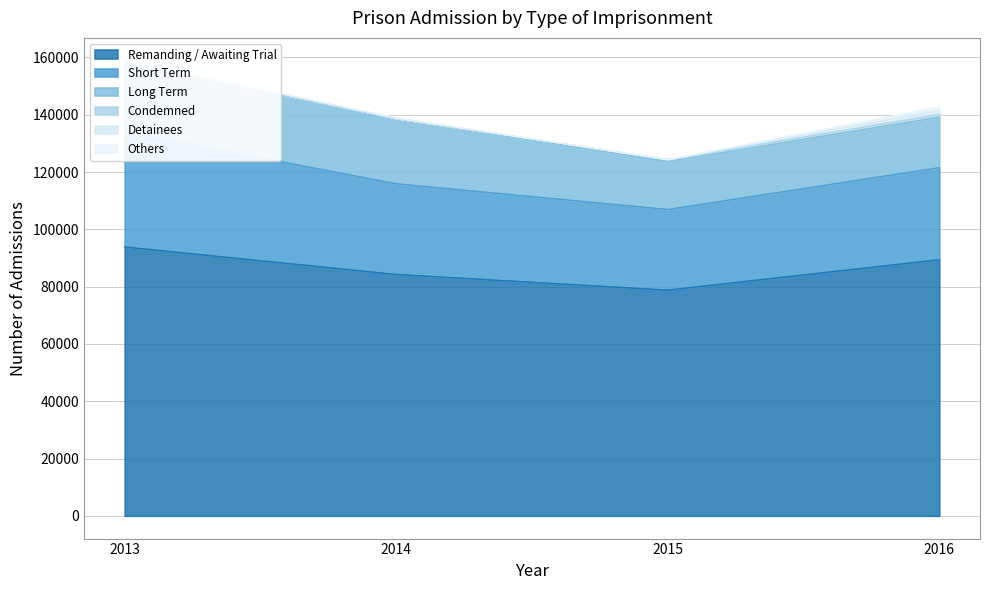

At which category is the sum across all series the highest?

2013